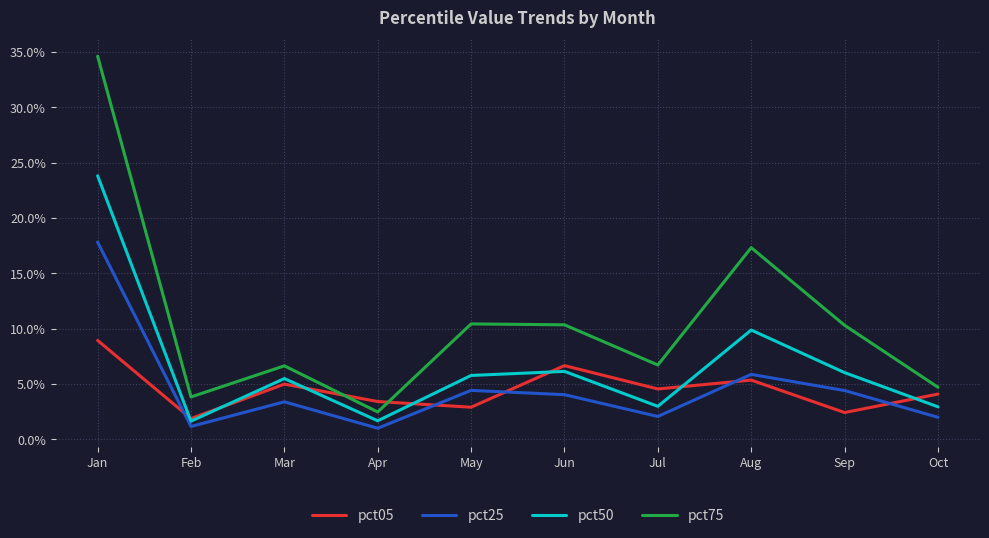

Which series has the widest spread of values?

pct75